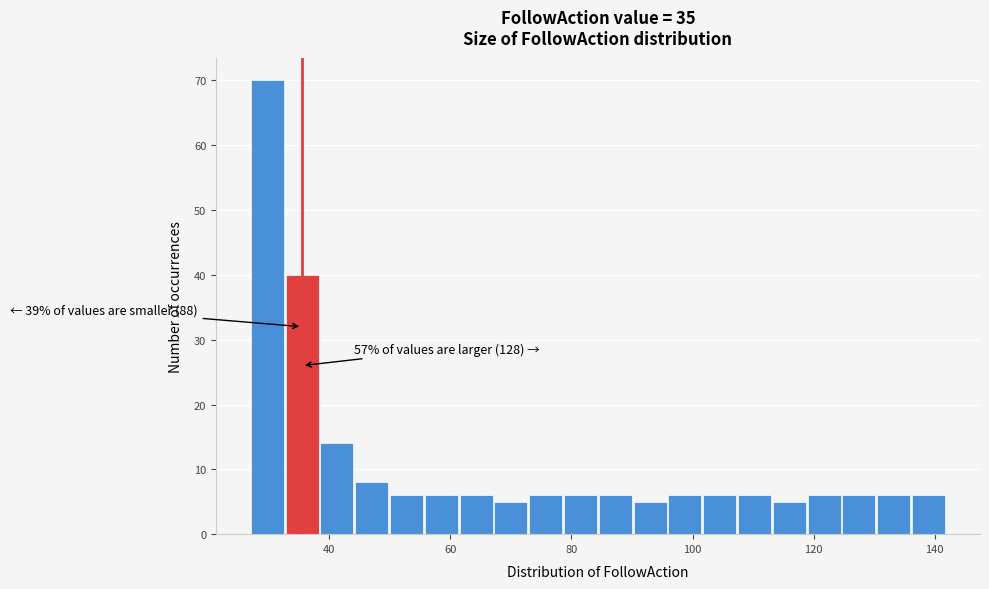

Read against the x-axis, roughly where is the centre of the tallest bar?

30